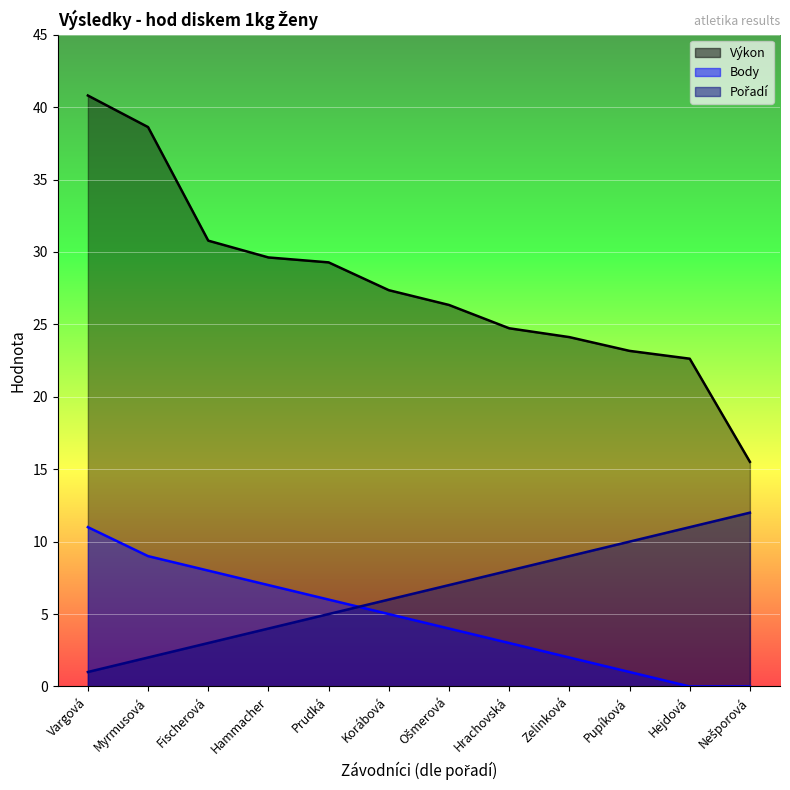

Rank the series at Vargová from lowest to highest value.

Pořadí, Body, Výkon